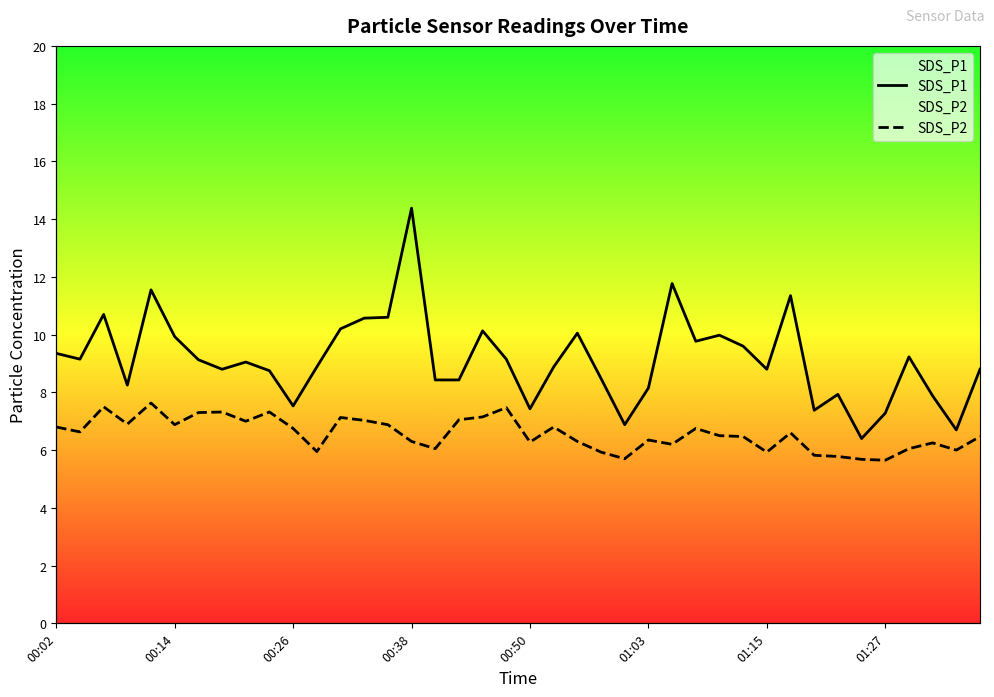

What is the value of the SDS_P2 point at the 15th from the left?

6.9